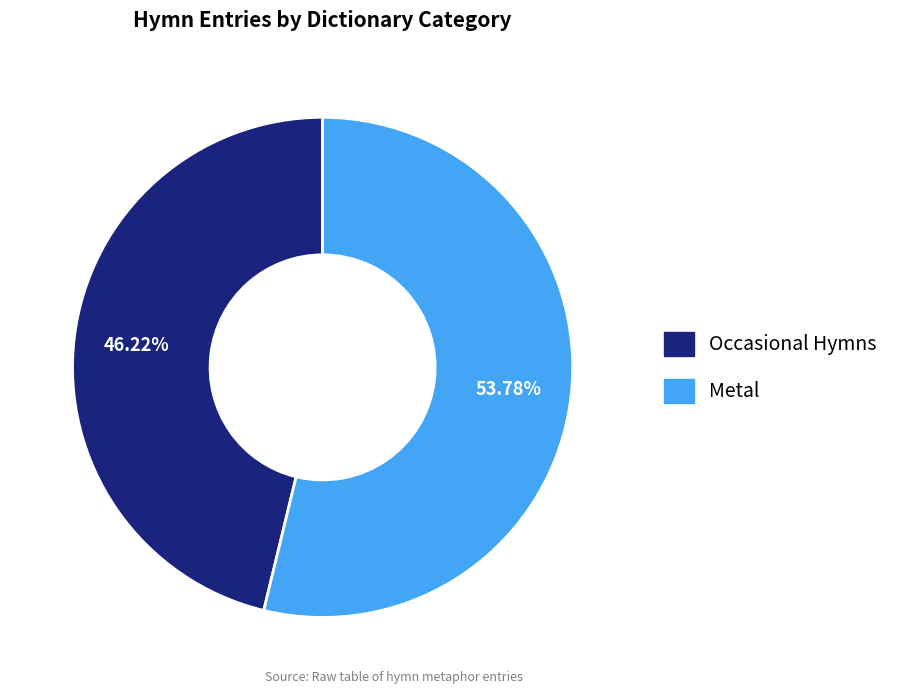

Which slice represents more than half of the pie?

Metal